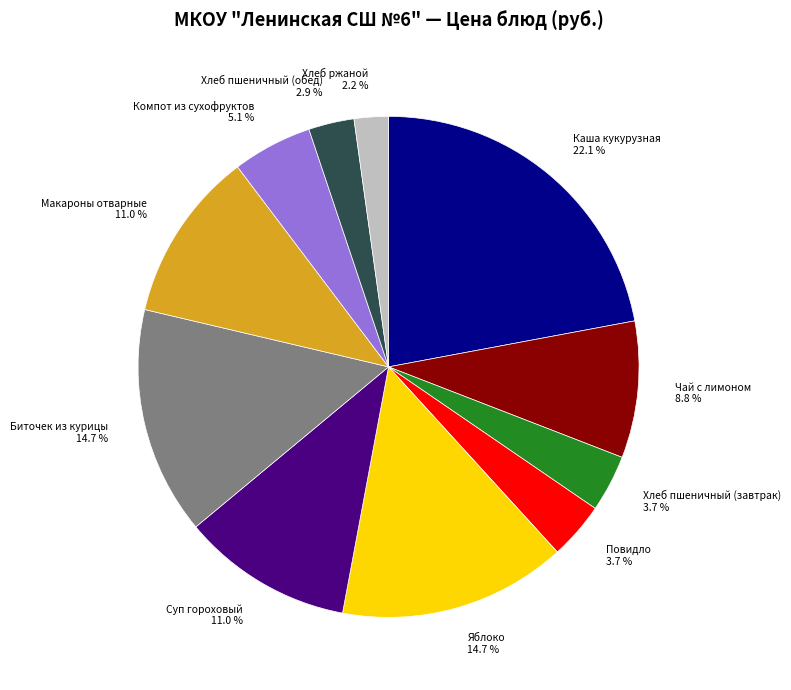

What percentage is the Компот из сухофруктов slice, to the nearest percent?

5%